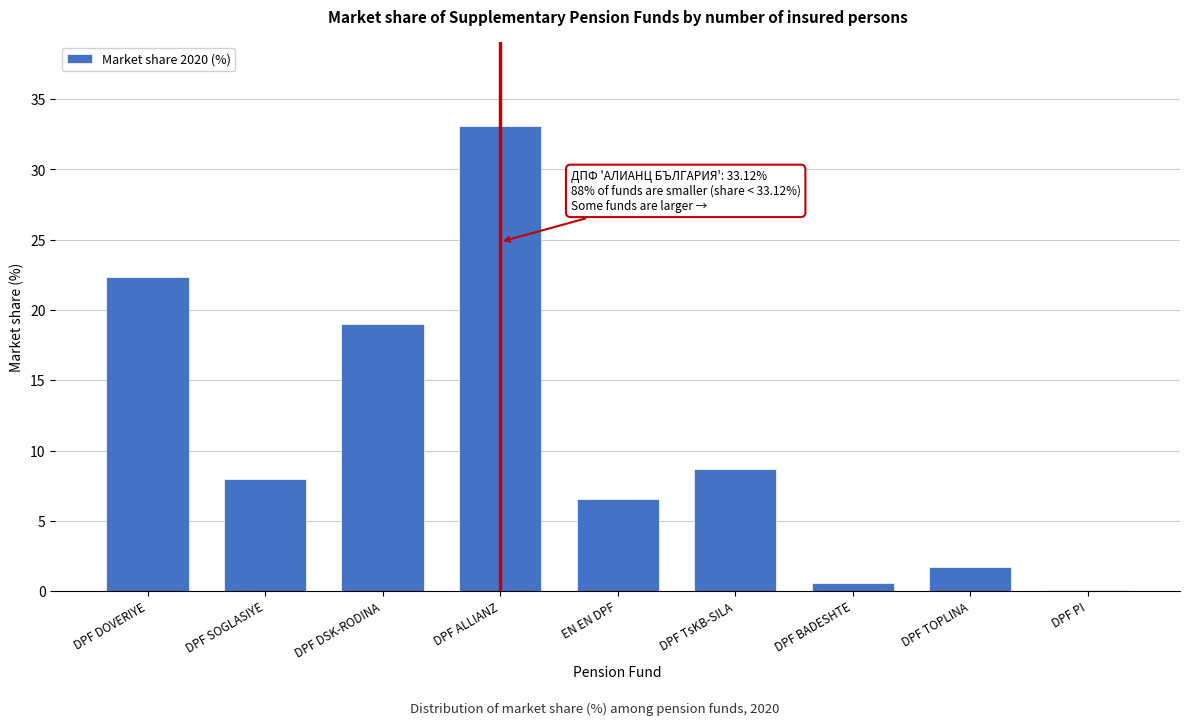

Reading left to right, extract all data points from this chart.

DPF DOVERIYE=22.4	DPF SOGLASIYE=8.0	DPF DSK-RODINA=19.0	DPF ALLIANZ=33.1	EN EN DPF=6.5	DPF TsKB-SILA=8.7	DPF BADESHTE=0.6	DPF TOPLINA=1.7	DPF PI=0.1